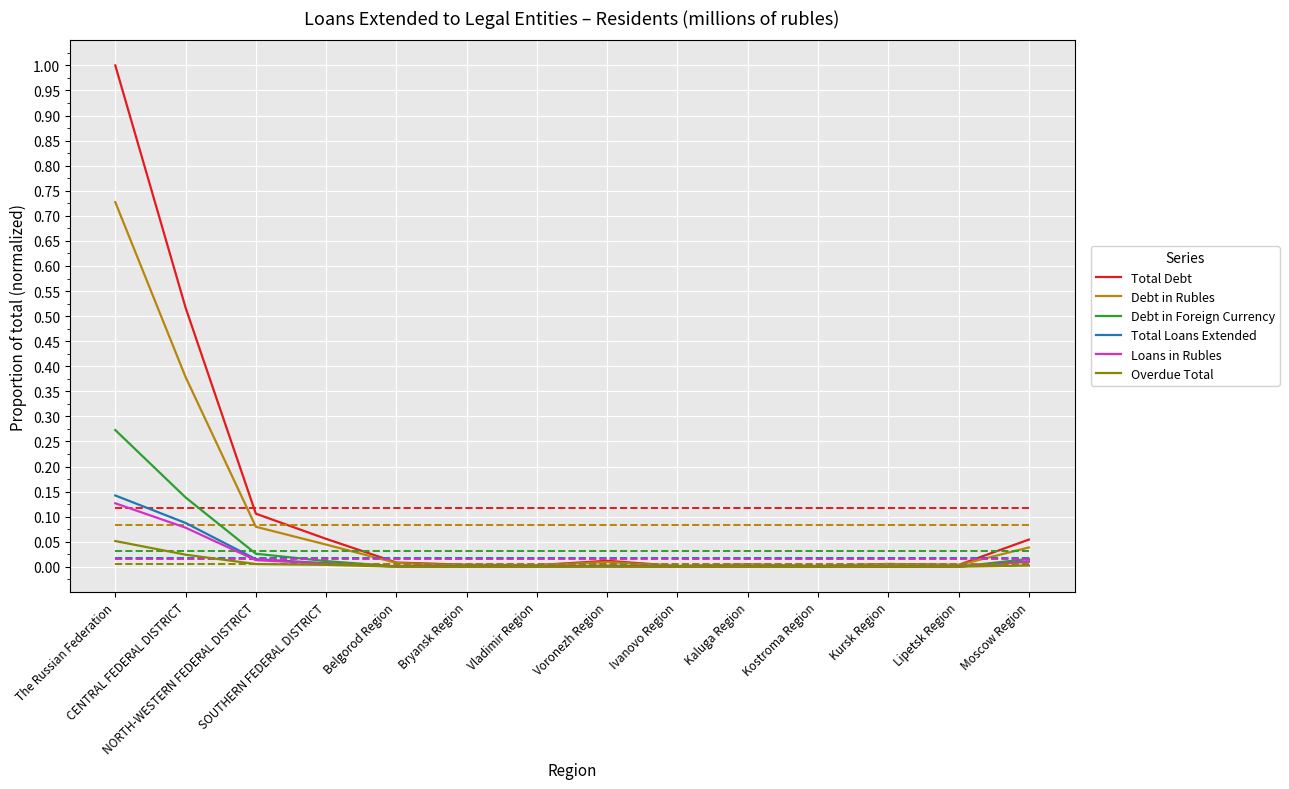

Count the number of data series in this chart.

6